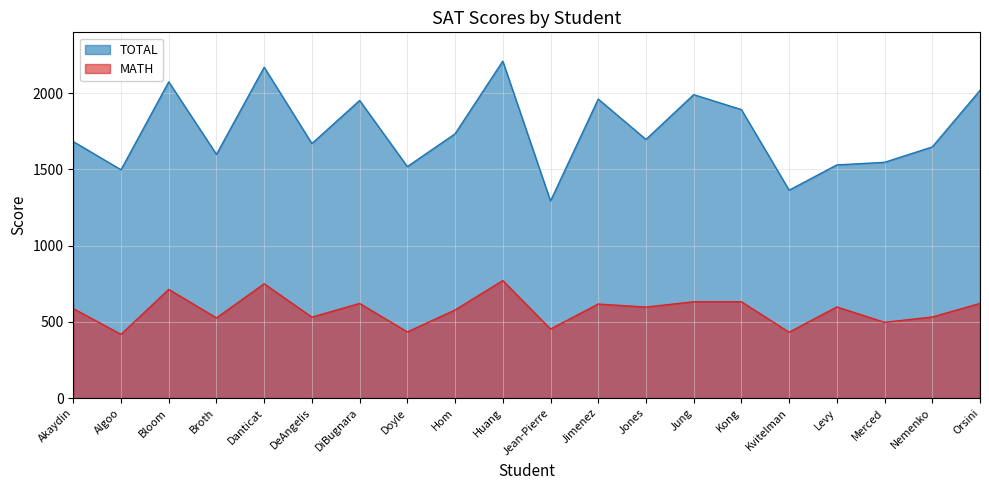

How many data points in TOTAL are above 1697?

9